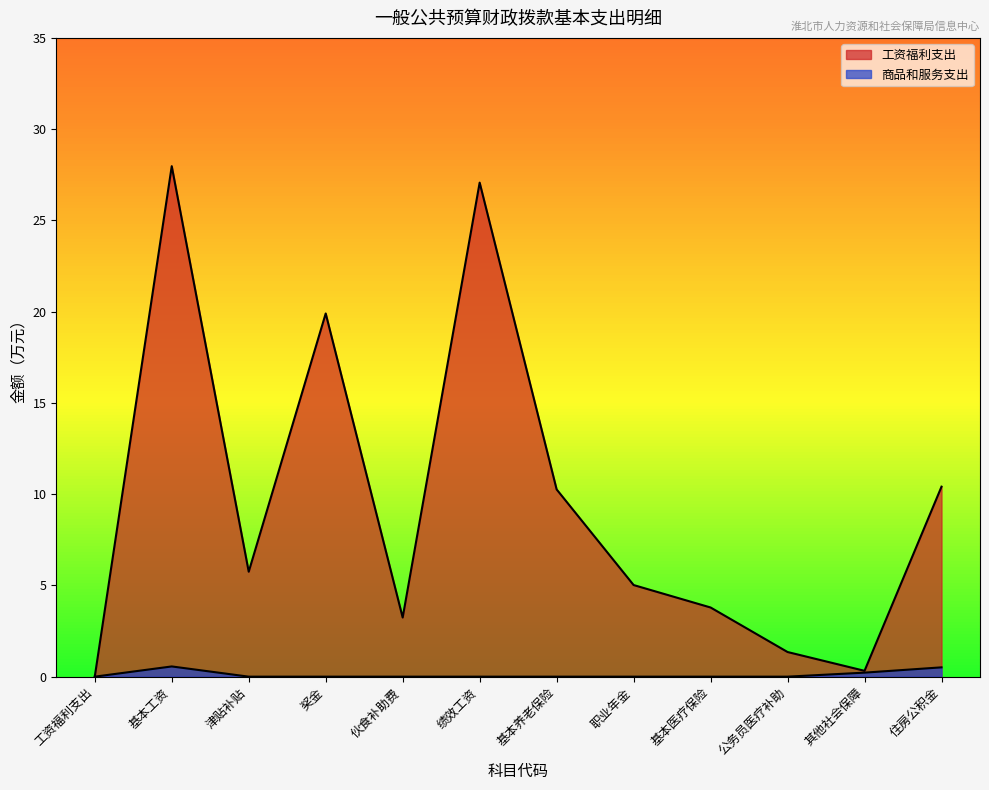

True or false: 商品和服务支出 and 工资福利支出 intersect in this chart.

False